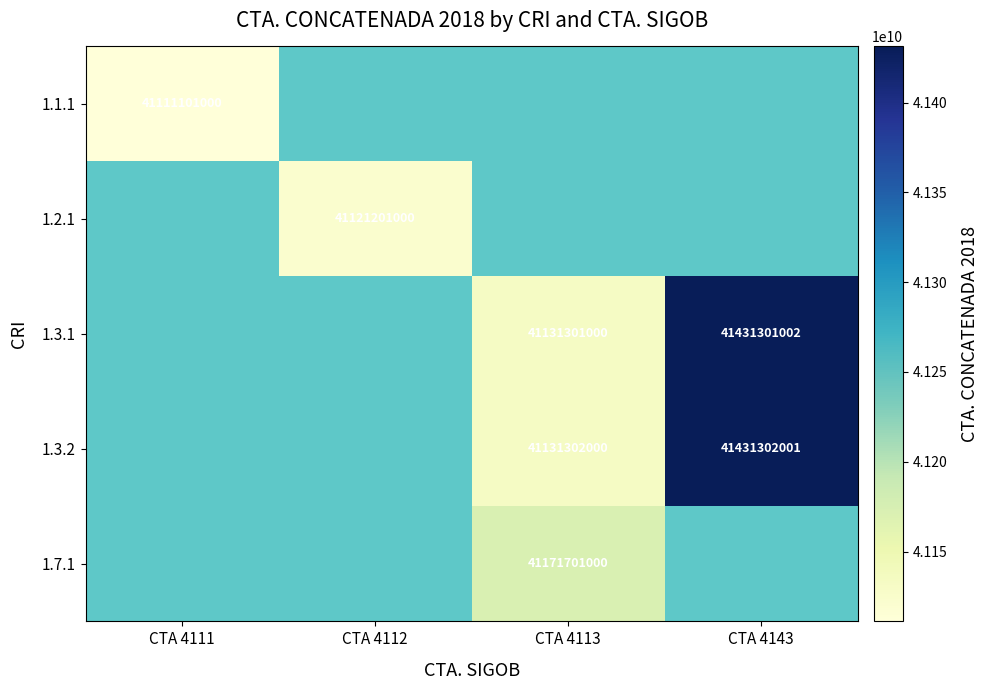

Is it true that 1.3.2 equals 58558192464 at CTA 4143?

False